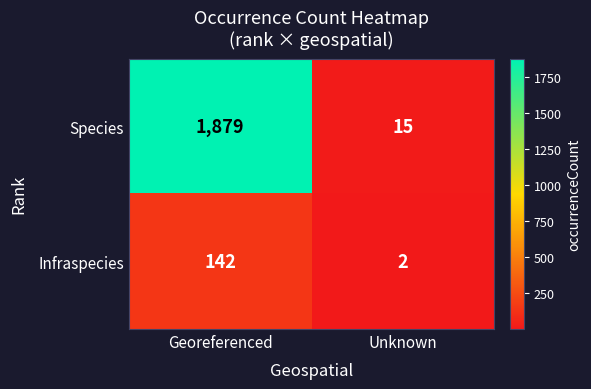

Reading left to right, transcribe all the data shown in this chart.

Species: 1879	15
Infraspecies: 142	2